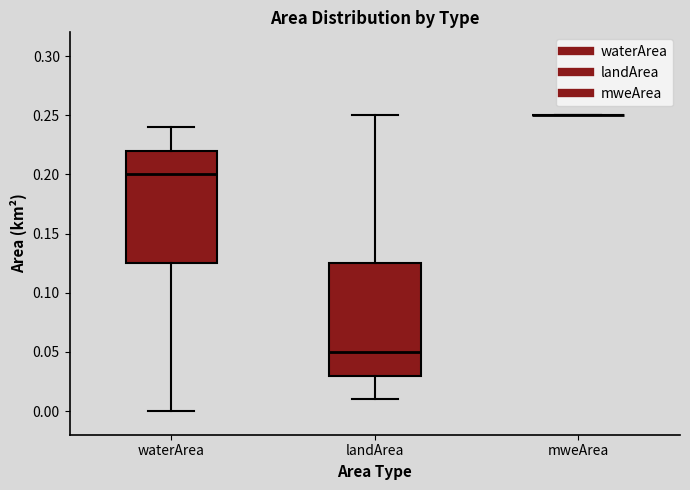

Reading left to right, transcribe this box plot: for each box, give where its median line is, the range the box spans, and where its two whiskers end, as read against the y-axis. The values are not printed on the chart, so give them approximately, as read against the axis.

waterArea: median 0.200, box 0.125 to 0.220, whiskers 0.000 to 0.240
landArea: median 0.050, box 0.030 to 0.125, whiskers 0.010 to 0.250
mweArea: box collapsed to a line at 0.250, whiskers 0.250 to 0.250